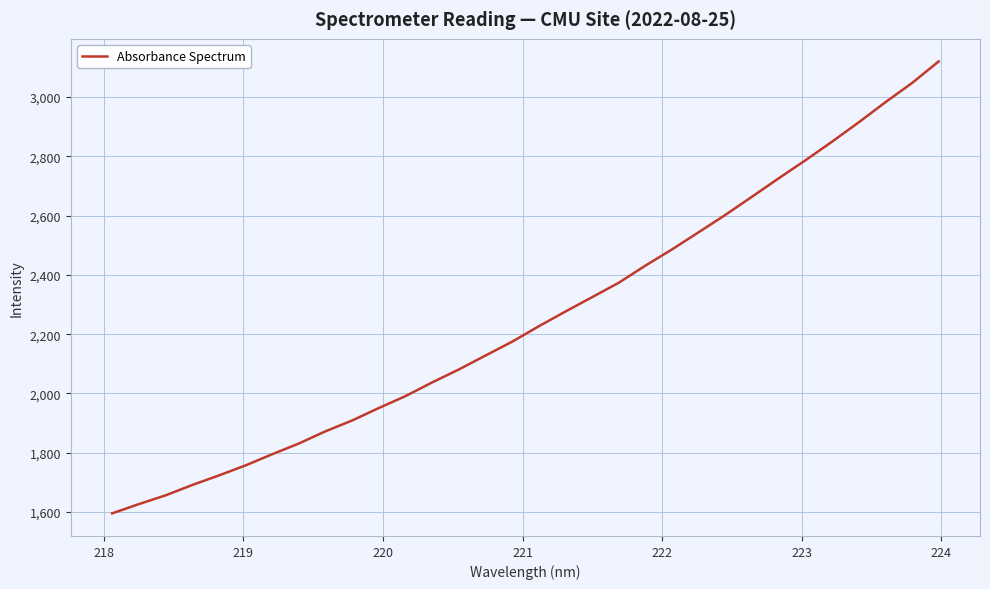

What is the difference between the maximum and minimum values?

1525.0